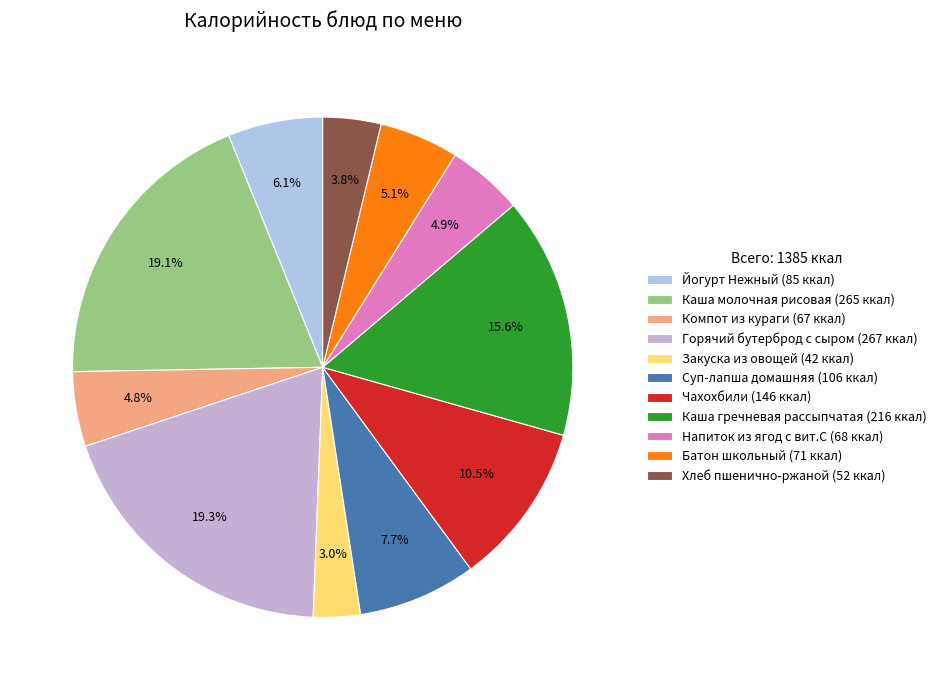

Is Напиток из ягод с вит.С the majority of the pie?

No